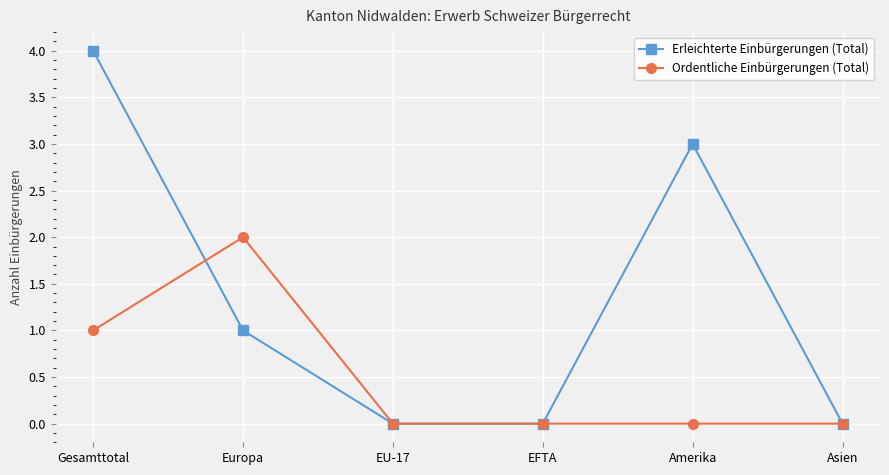

The value of Erleichterte Einbürgerungen (Total) at Gesamttotal is 4. True or false?

True